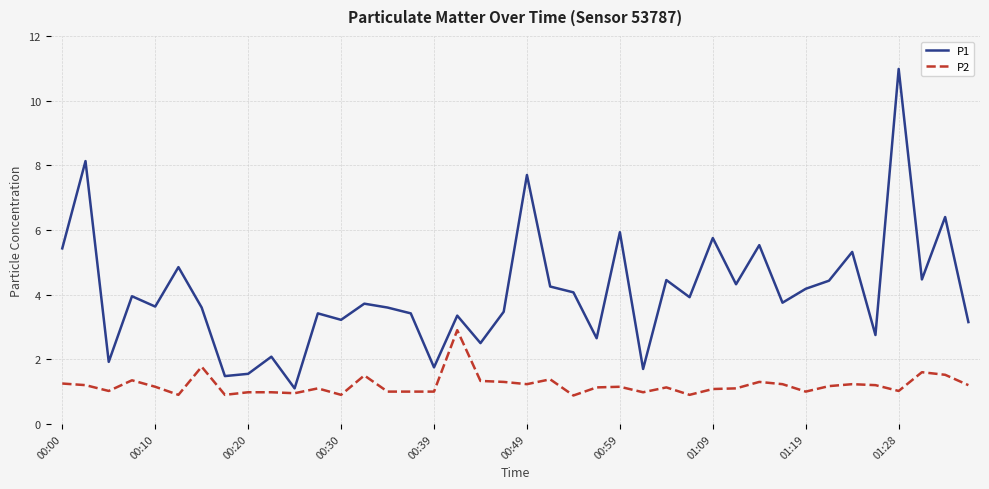

What is the minimum value for P2?

0.9